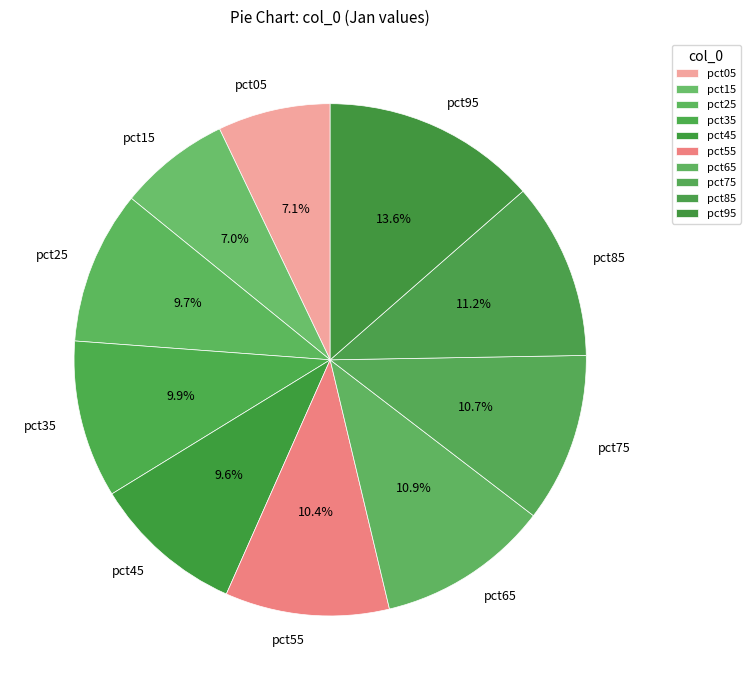

What is the largest slice in the pie chart?

pct95